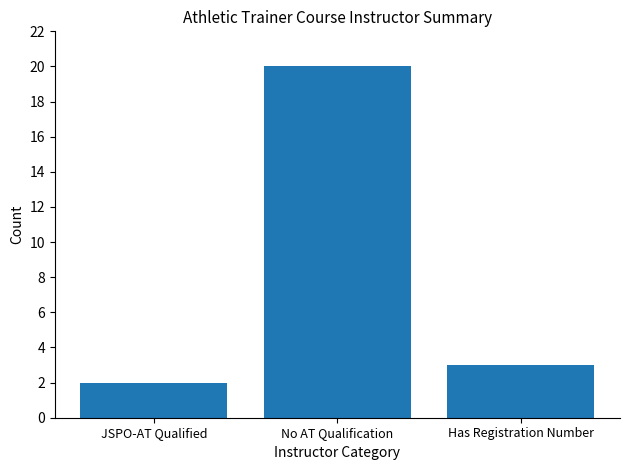

What is the label of the 3rd bar from the right?

JSPO-AT Qualified